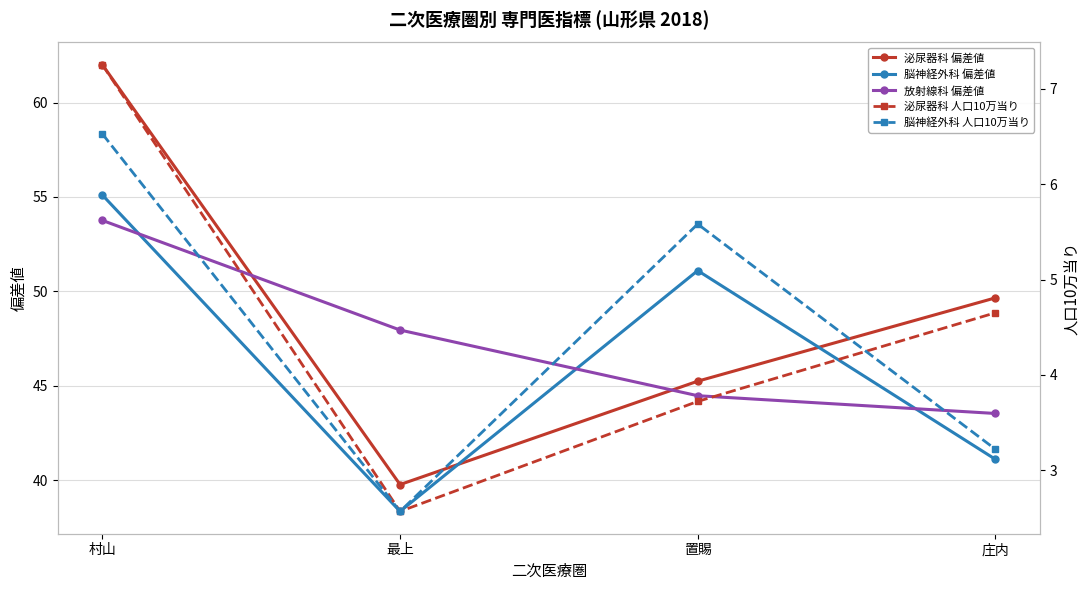

What are all the series names shown in the legend?

泌尿器科 偏差値, 脳神経外科 偏差値, 放射線科 偏差値, 泌尿器科 人口10万当り, 脳神経外科 人口10万当り